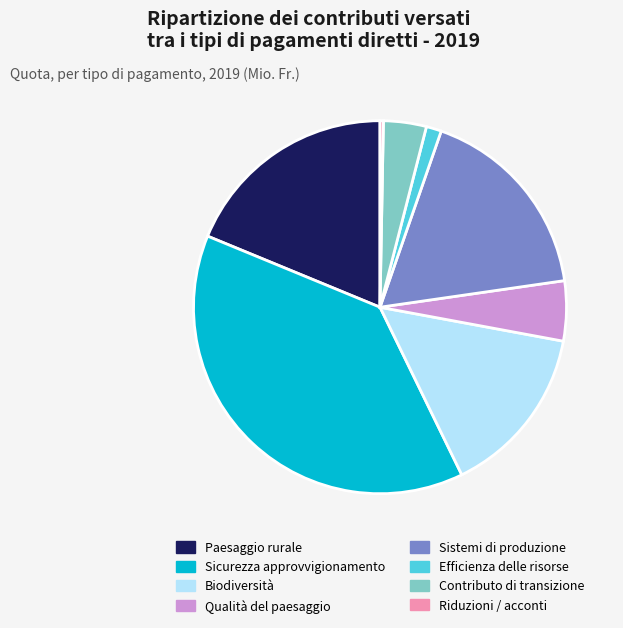

Between Sicurezza approvvigionamento and Biodiversità, which is larger?

Sicurezza approvvigionamento